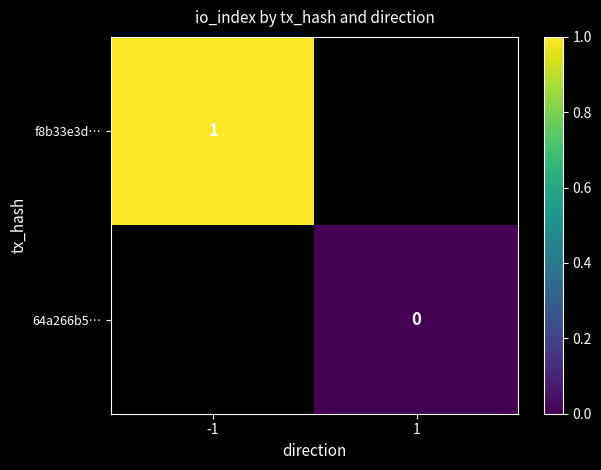

Is it true that f8b33e3d… equals 0 at -1?

False